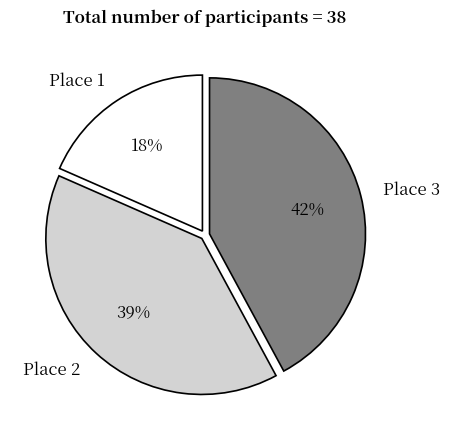

Combined, do Place 2 and Place 1 account for over 50%?

Yes